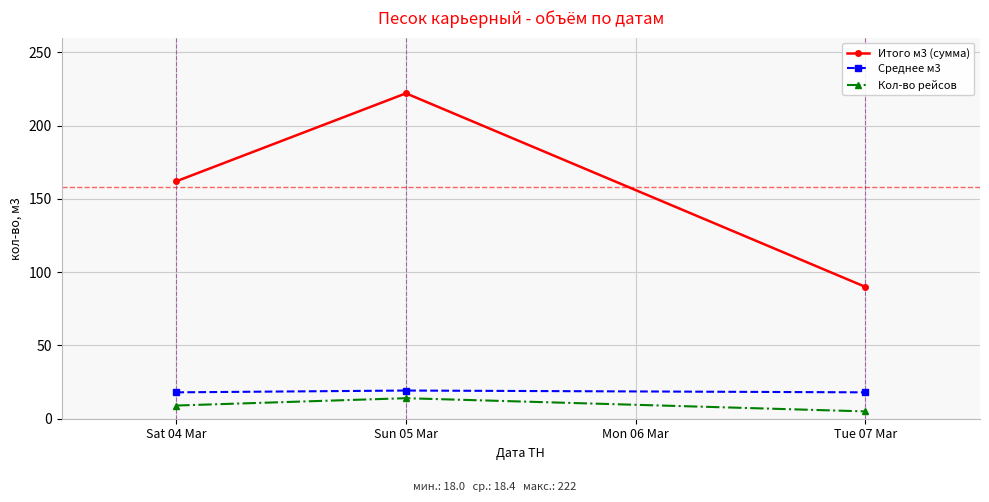

What is the value of the Кол-во рейсов point at the 1st from the left?

9.0